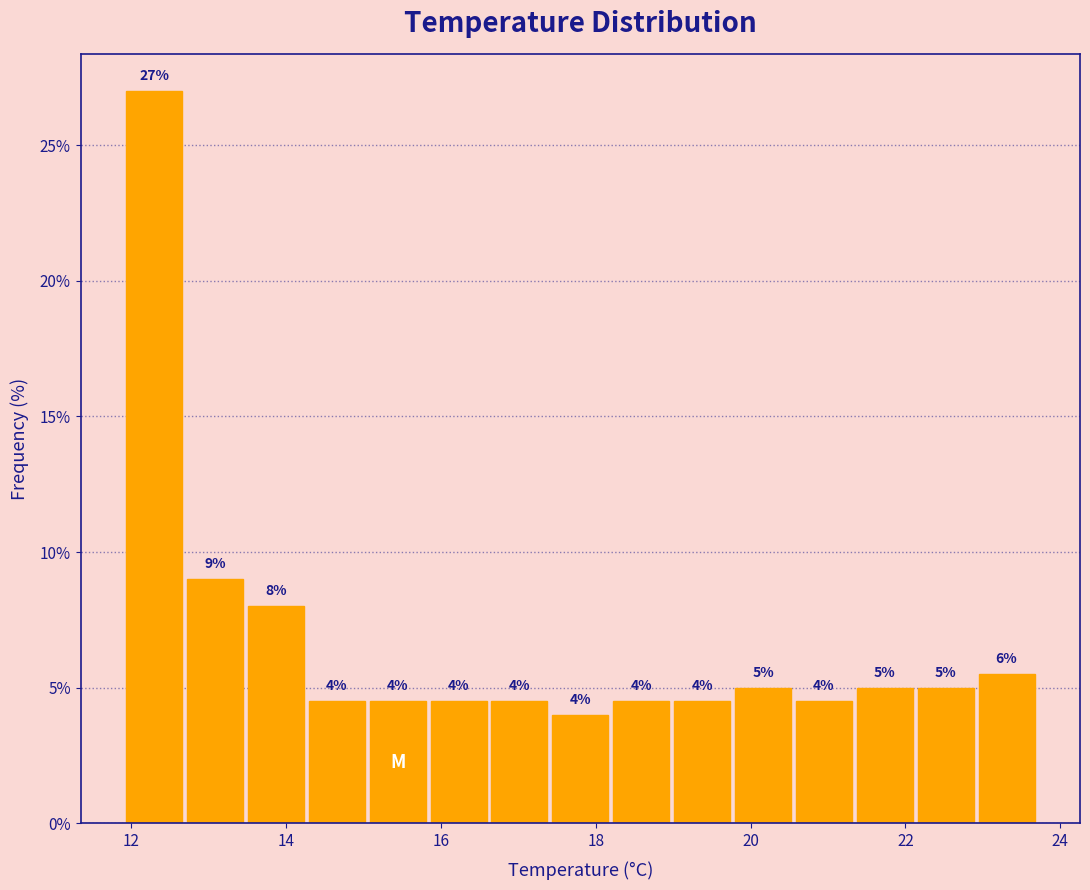

Around what value on the x-axis is the tallest bar? Give the approximate position of its centre, as read against the axis.

12.2